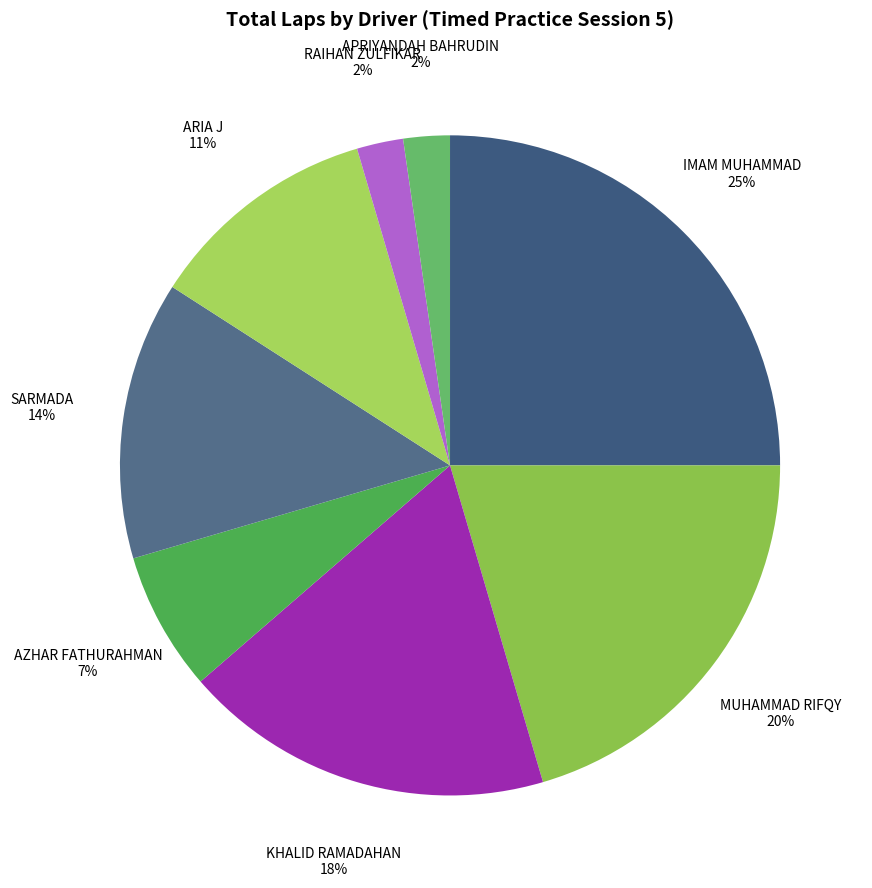

What is the largest slice in the pie chart?

IMAM MUHAMMAD SHAYID